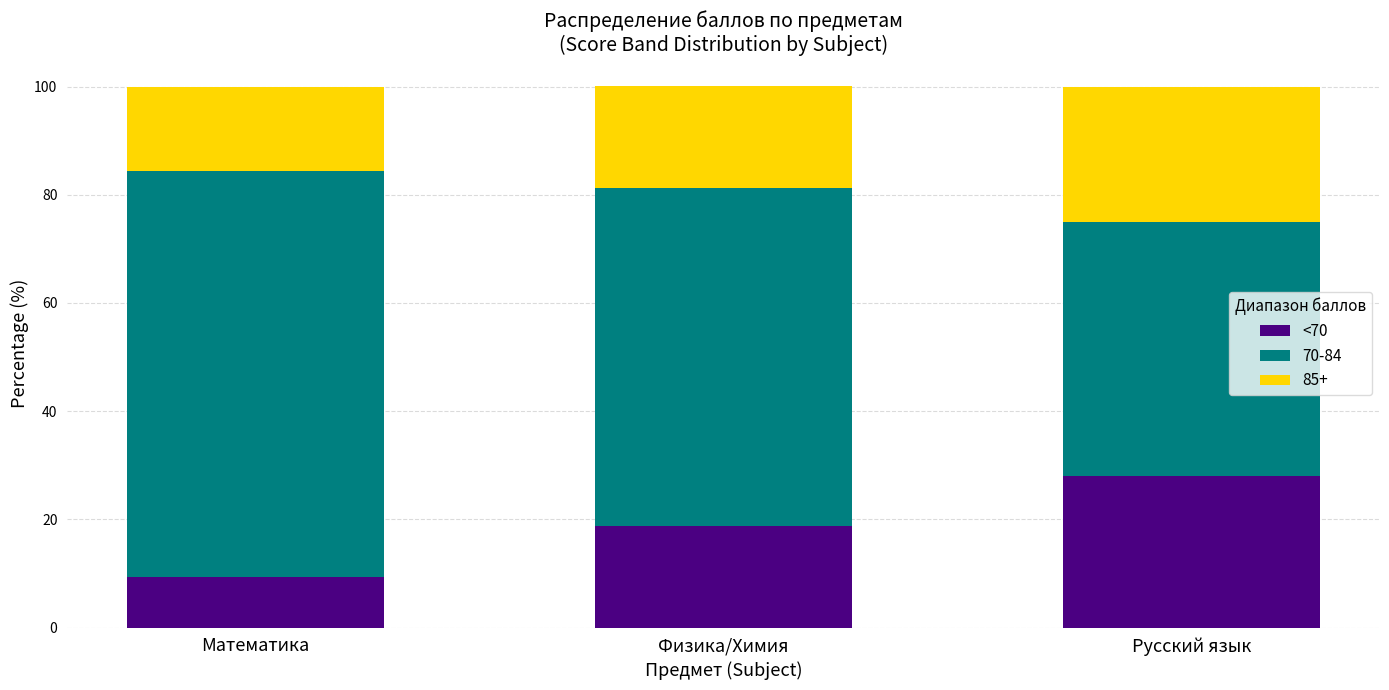

What is the sum of all <70 values?

56.3